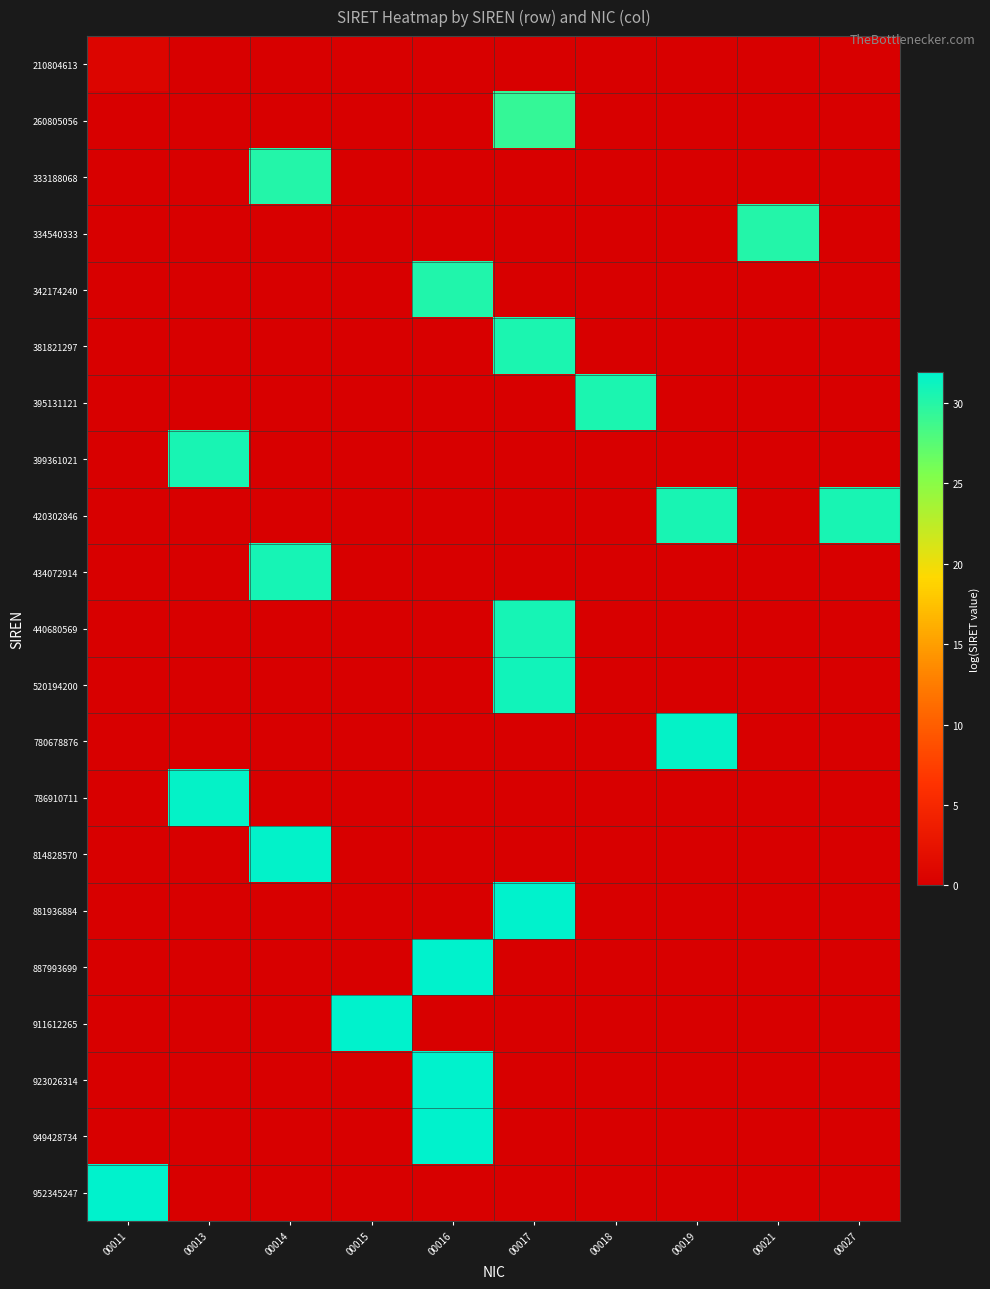

At how many categories does at least one series exceed 8?

10